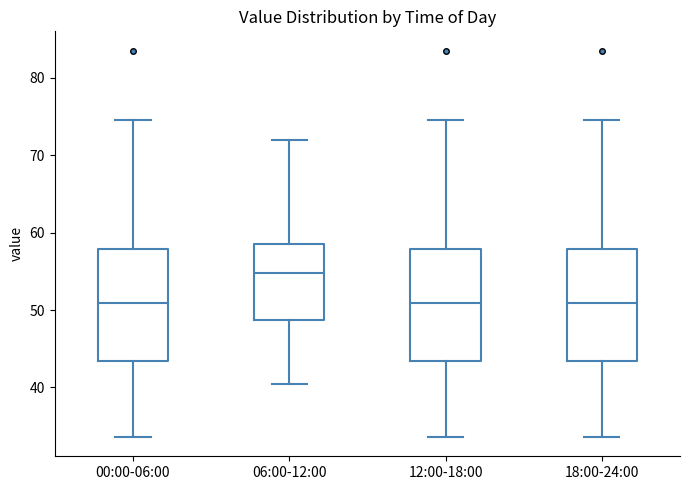

Which box's median line is the highest?

06:00-12:00